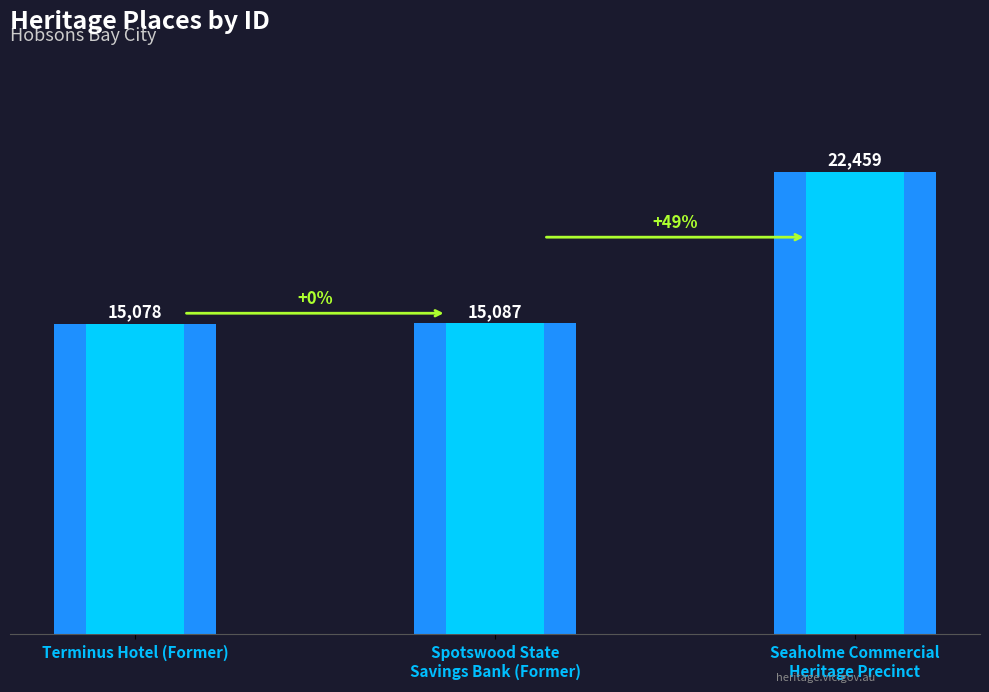

The value at Terminus Hotel (Former) is 19737. True or false?

False